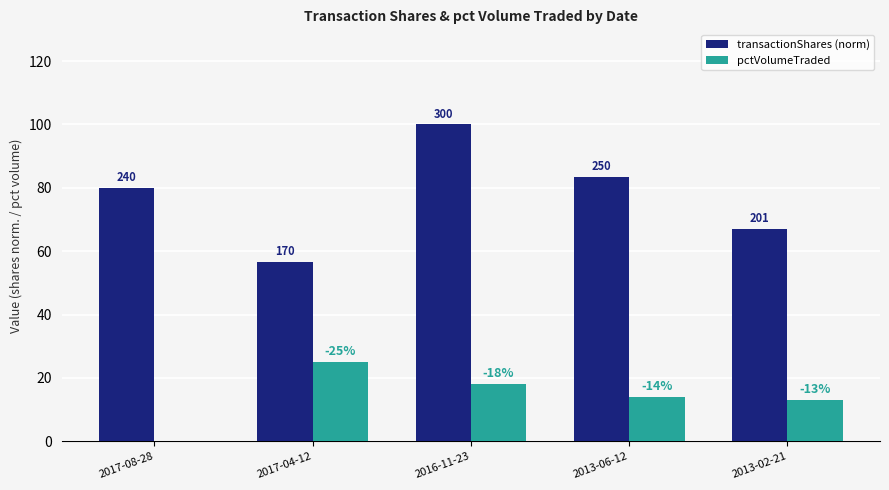

The pctVolumeTraded series shows 14.0 at 2013-06-12. True or false?

True